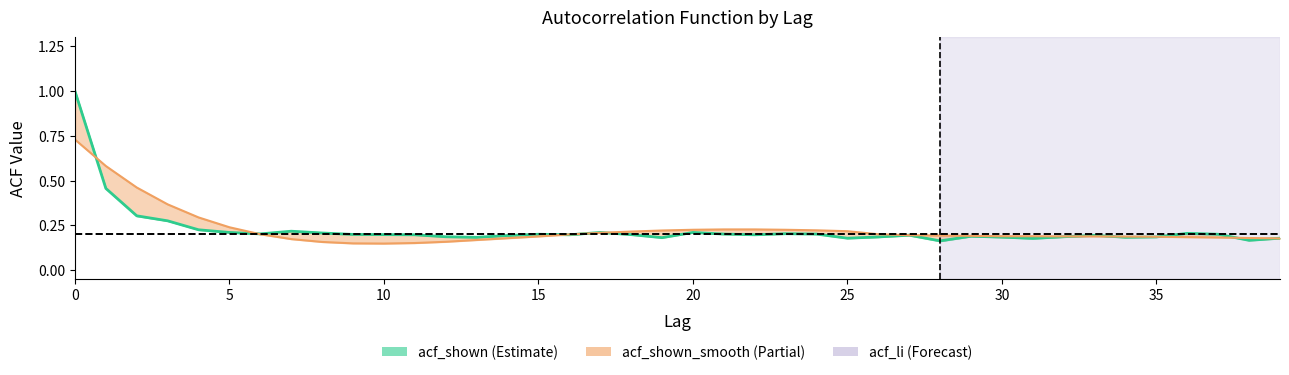

The acf_shown_smooth_line series shows 0.2 at 34. True or false?

True